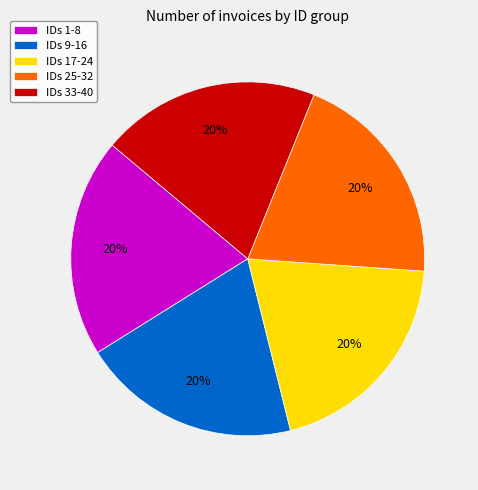

Does any single category account for the majority?

No